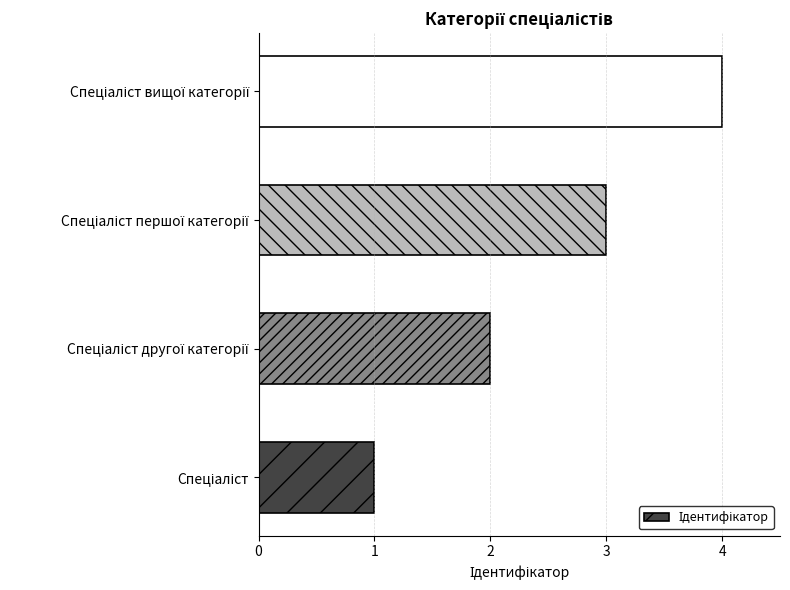

What is the sum of all values?

10